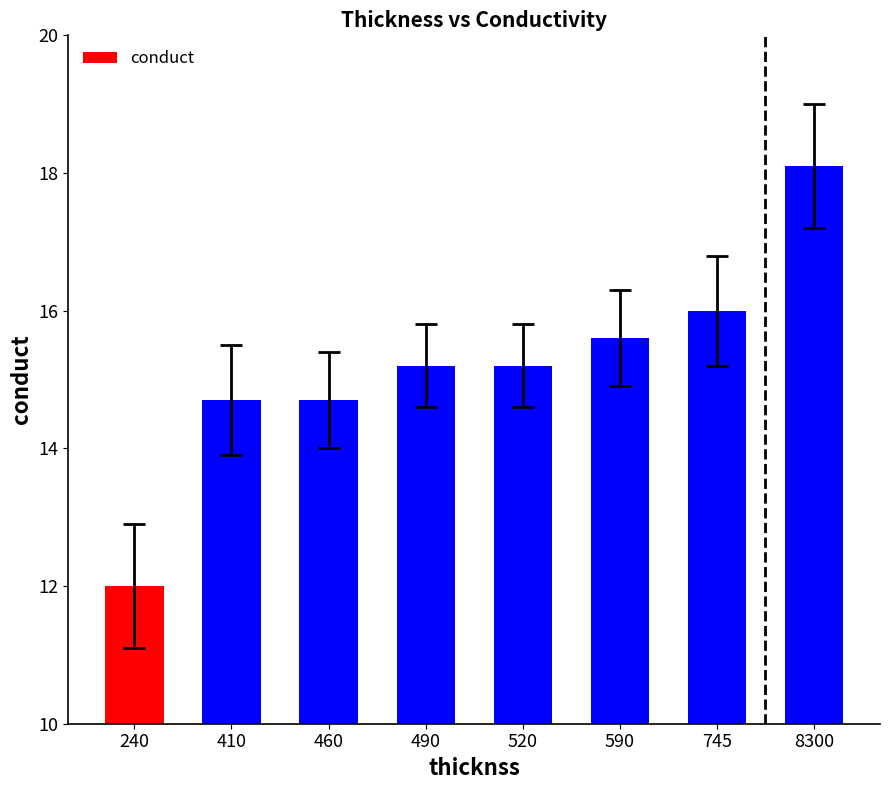

What is the difference between the maximum and minimum values?

6.1